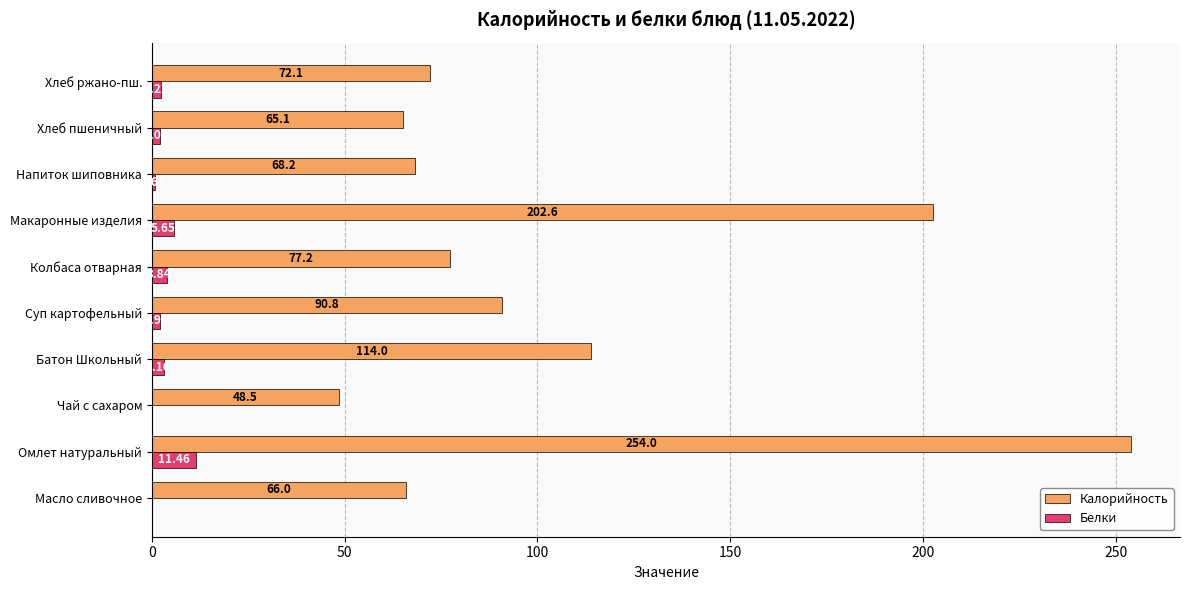

Where is Калорийность nearest to the value 151?

Батон Школьный